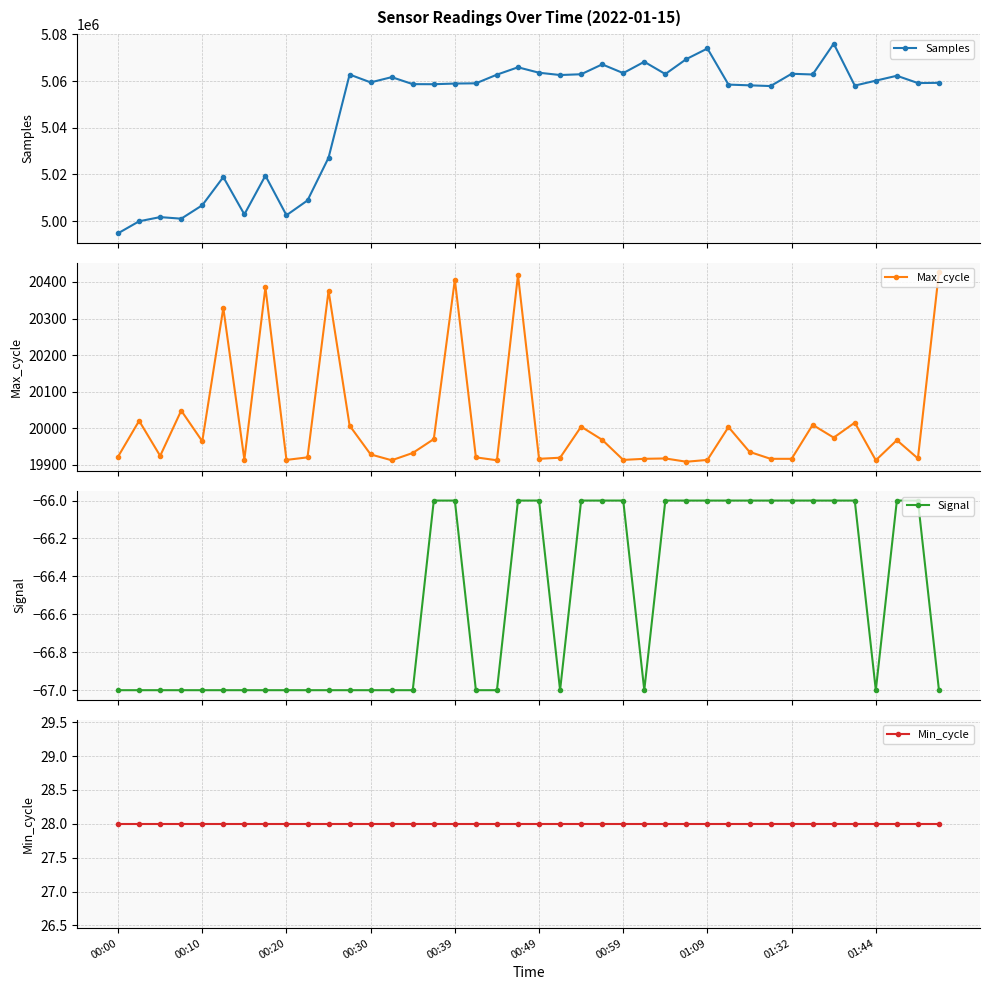

At how many categories does at least one series exceed 177548?

40